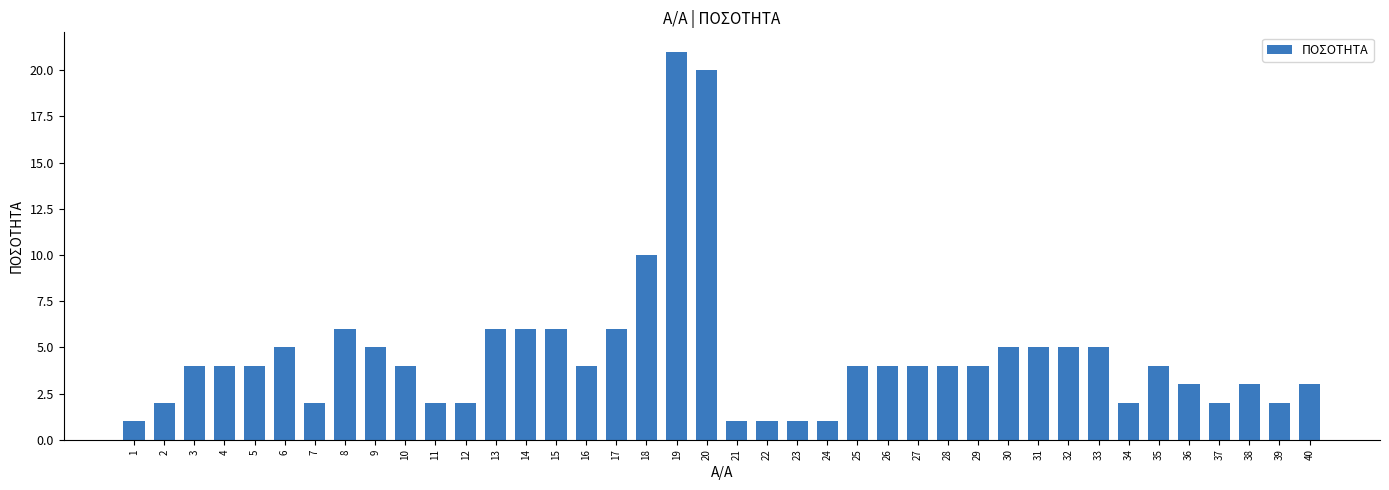

Which label corresponds to the largest value in the chart?

19